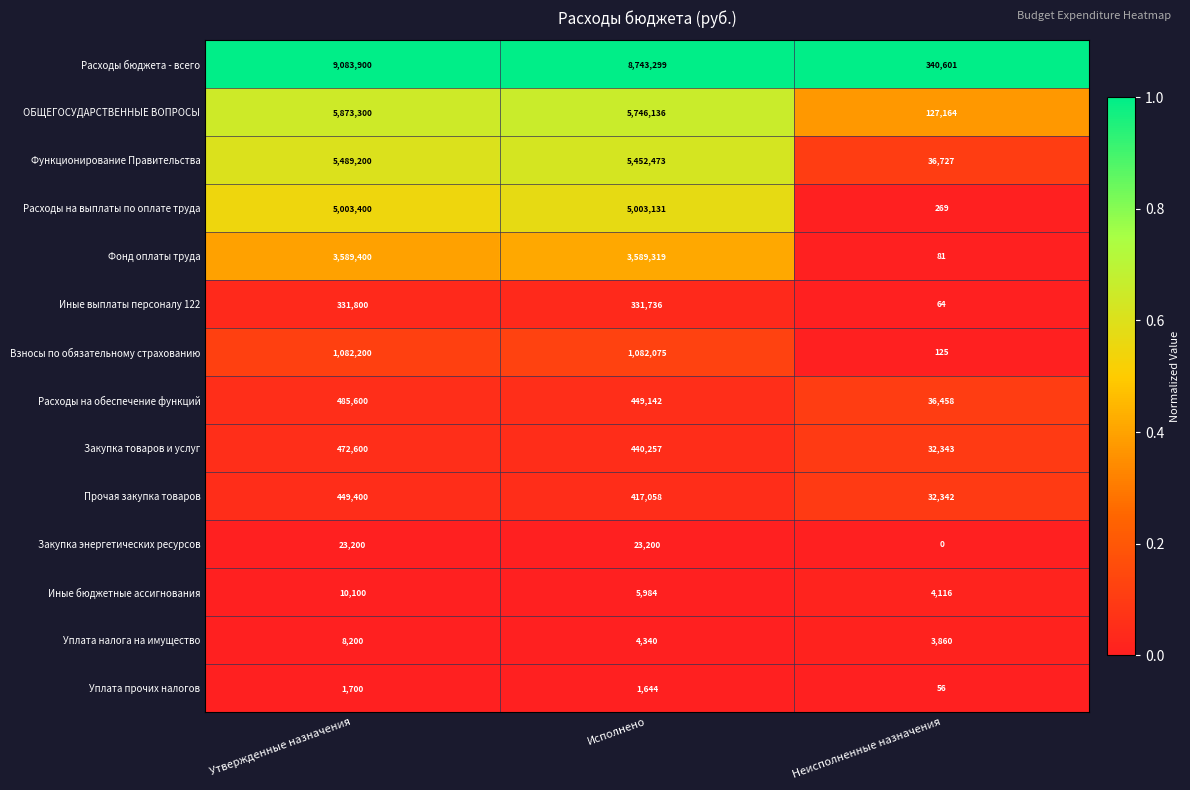

Between Утвержденные назначения and Неисполненные назначения, which series saw the biggest shift?

Расходы бюджета - всего